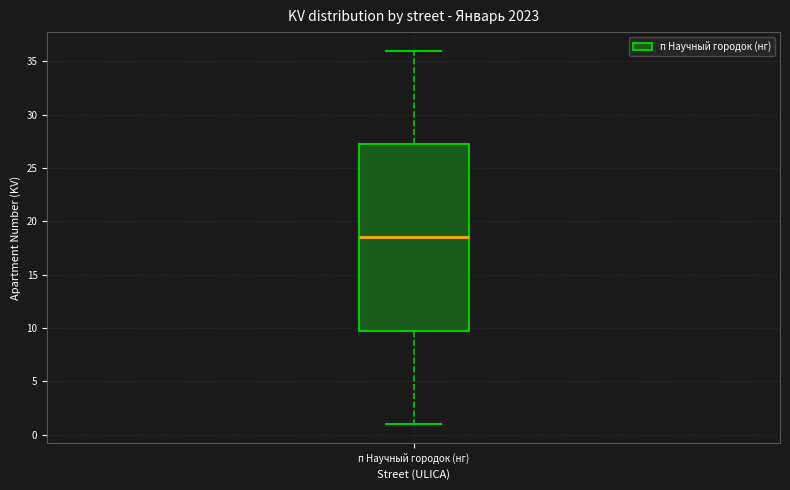

Where is the lower edge of the box for п Научный городок (нг) on the y-axis? The values are not printed on the chart, so give them approximately, as read against the axis.

10.0